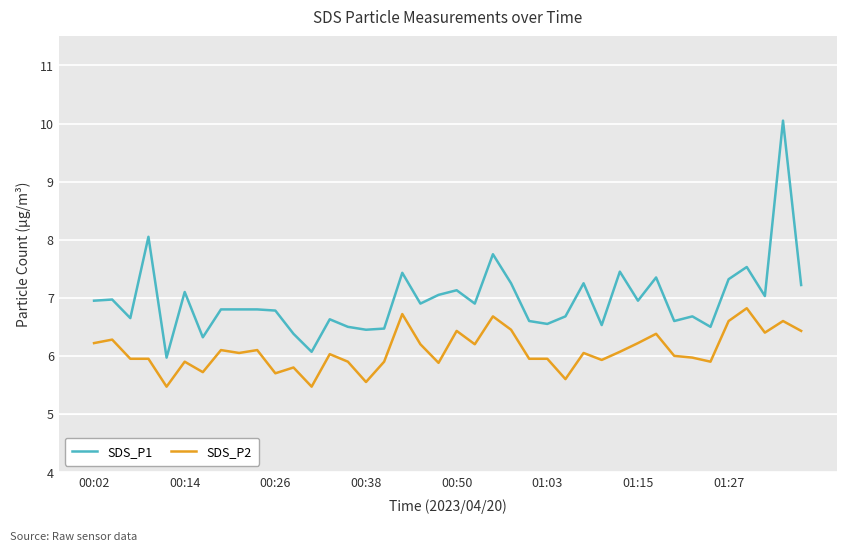

List the series in order of their peak value, lowest first.

SDS_P2, SDS_P1